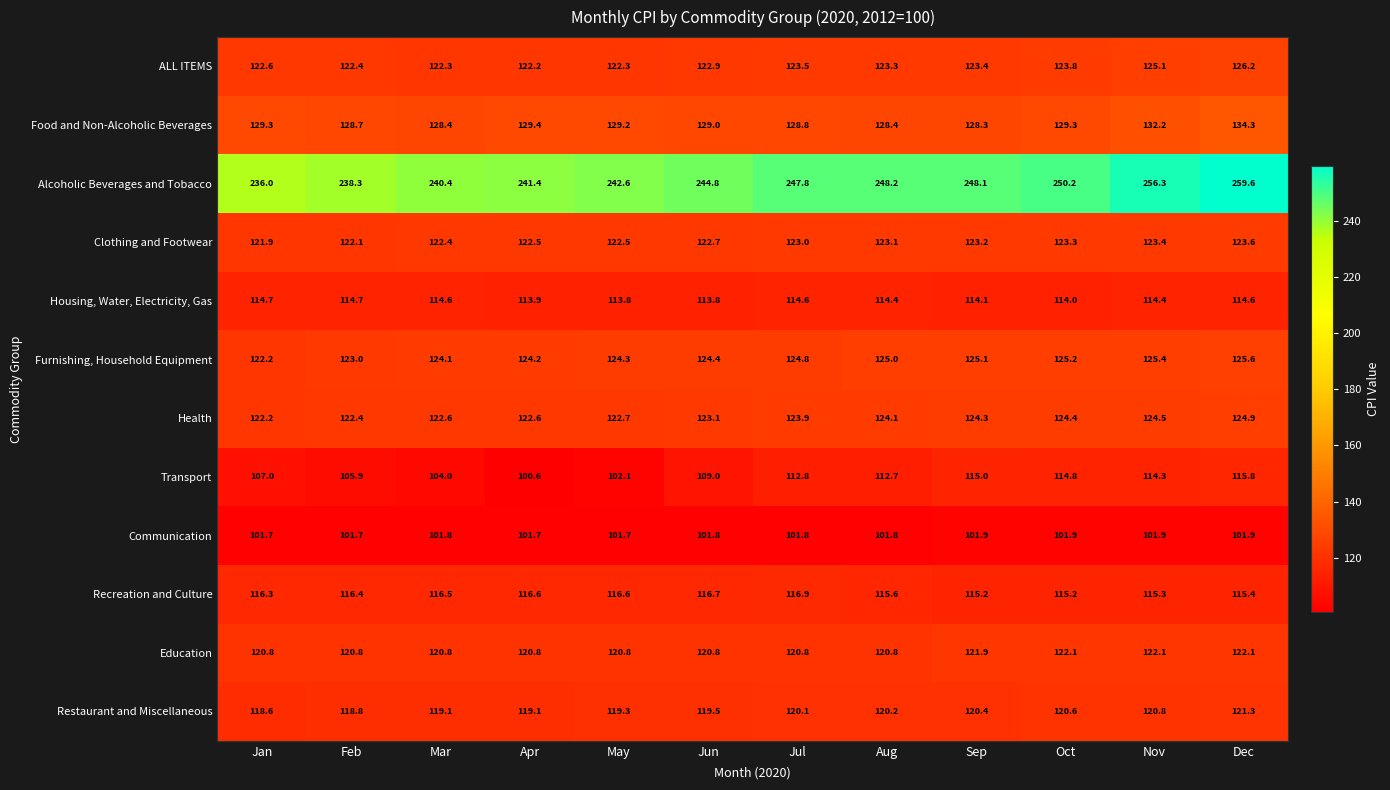

What is the approximate value of Furnishing, Household Equipment at Dec?

125.6